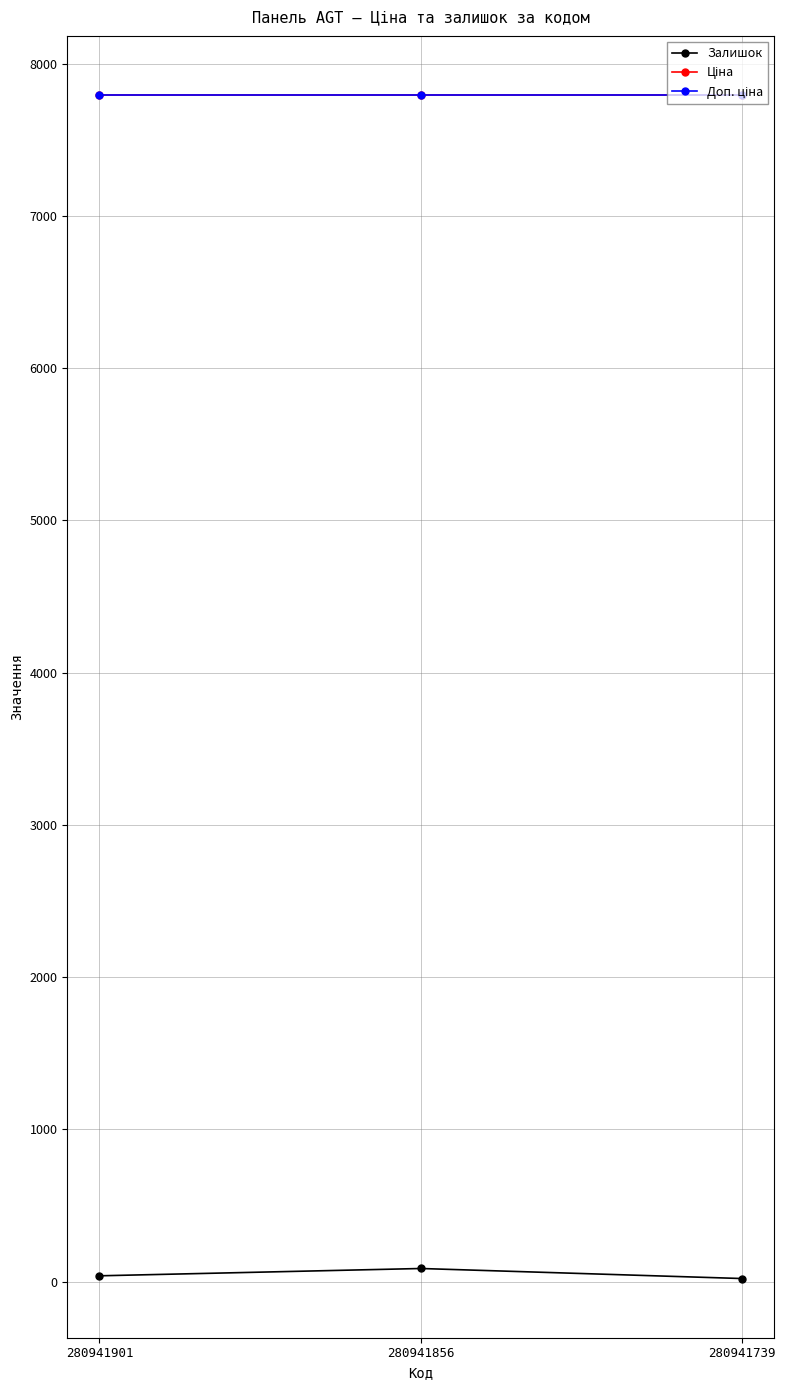

What is the sum of all Ціна values?

23378.8